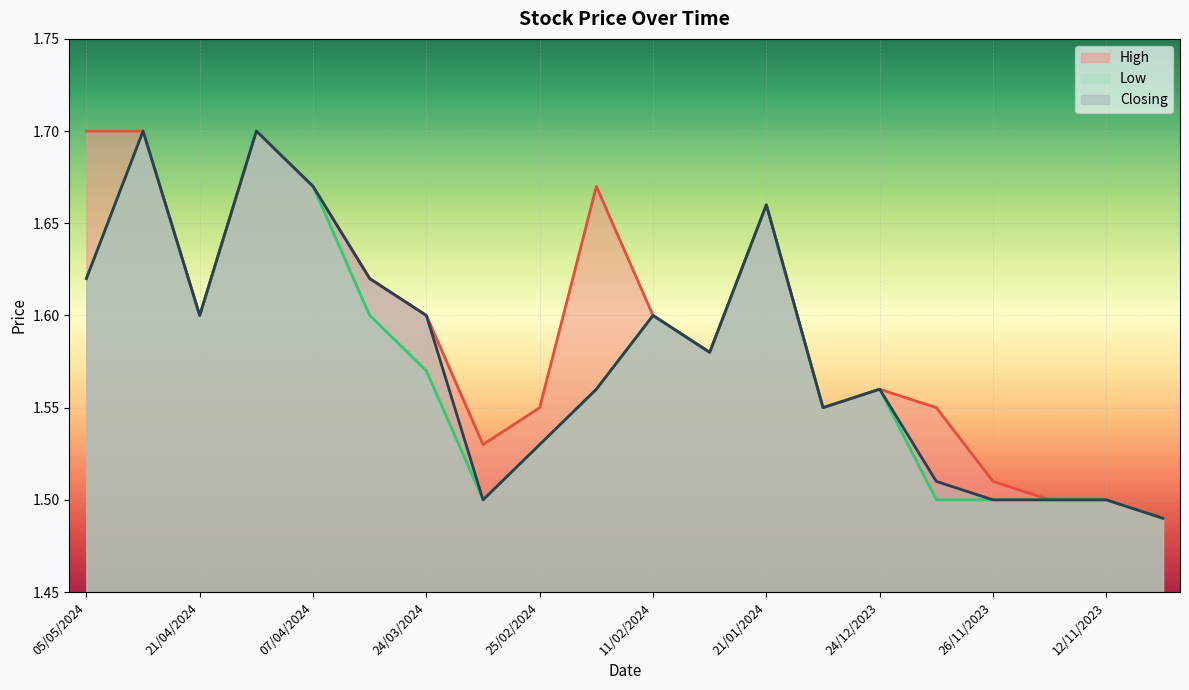

True or false: High and Low intersect in this chart.

False